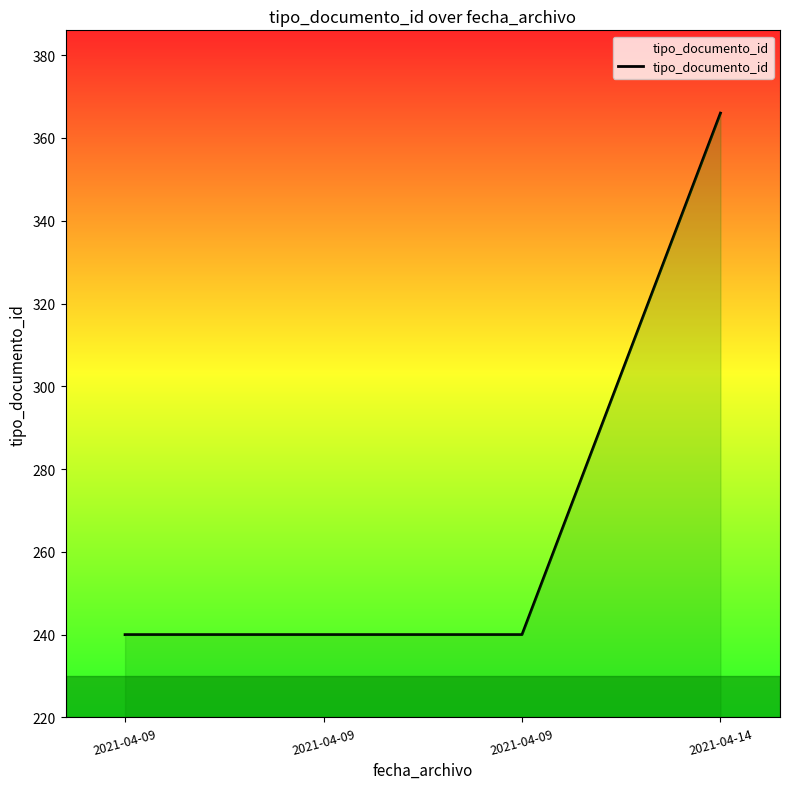

At which category does the chart reach its minimum across all series?

2021-04-09